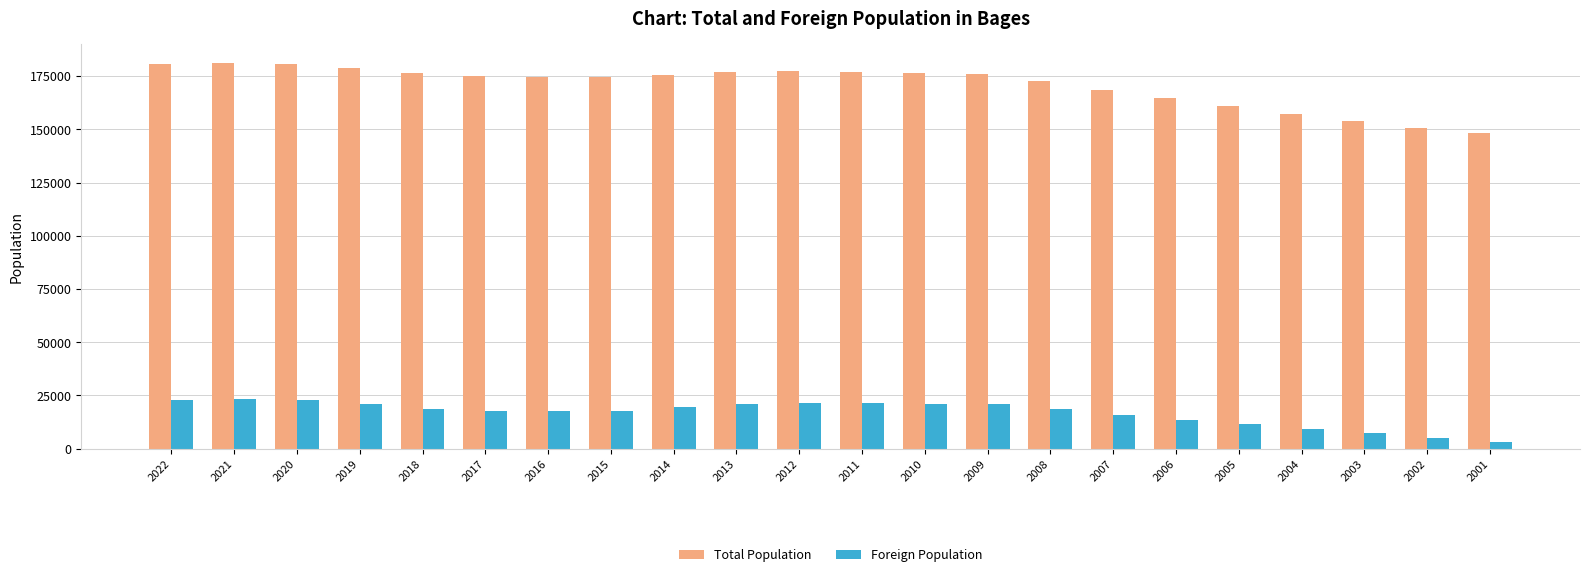

Where does the Foreign Population series first go above 18865?

2022